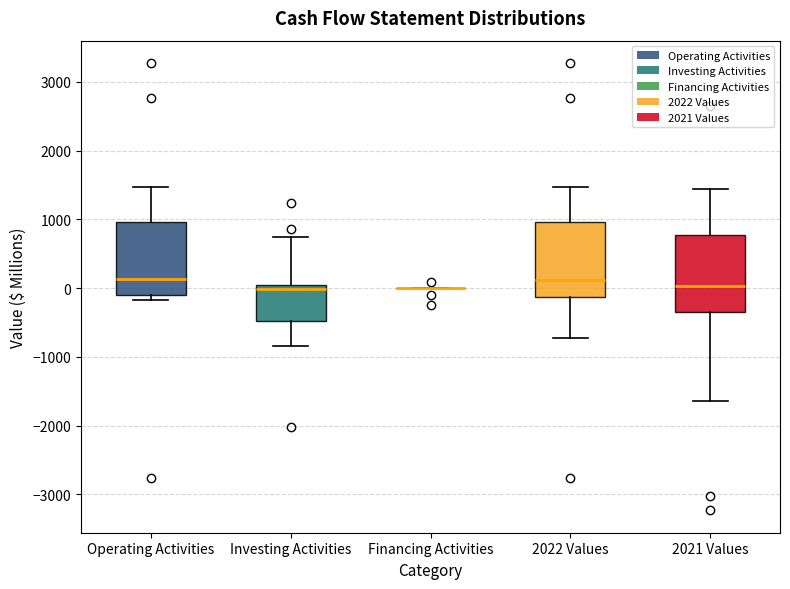

Reading left to right, read every box against the y-axis: the position of its median line, the range the box covers, and the ends of its whiskers. The values are not printed on the chart, so give them approximately, as read against the axis.

Operating Activities: median 100, box -100 to 1000, whiskers -200 to 1500
Investing Activities: median 0, box -500 to 100, whiskers -800 to 700
Financing Activities: box collapsed to a line at 0, whiskers 0 to 0
2022 Values: median 100, box -100 to 1000, whiskers -700 to 1500
2021 Values: median 0, box -300 to 800, whiskers -1600 to 1400